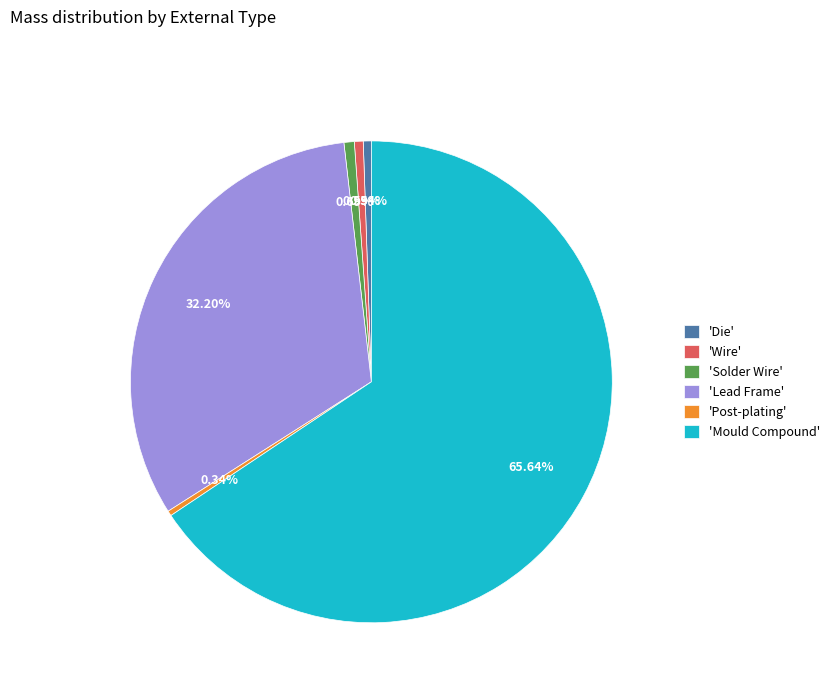

Is the sum of 'Die' and 'Lead Frame' greater than half?

No